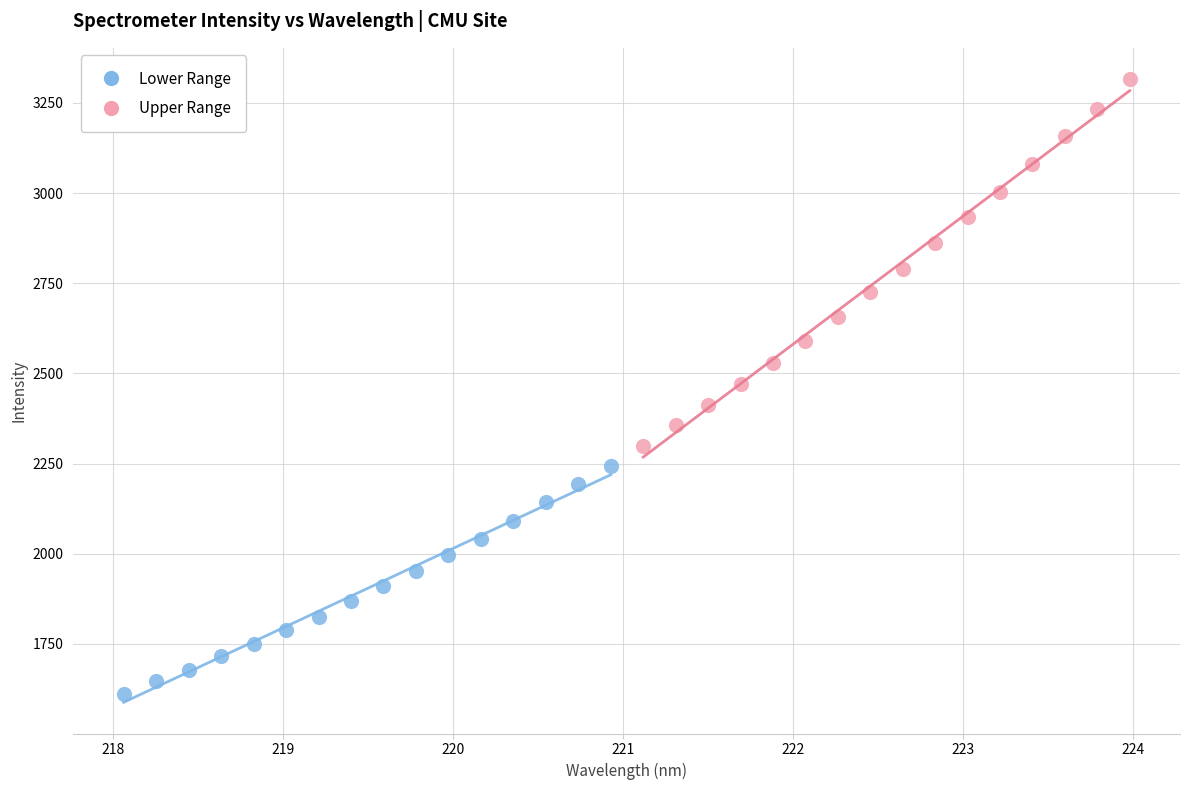

Which series contains the highest Y value?

Upper Range